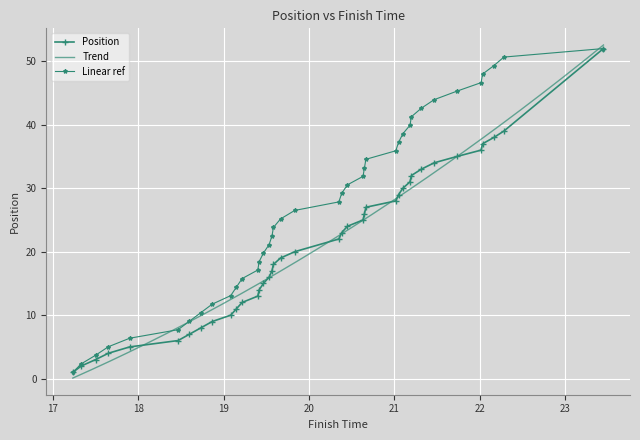

What is the value of the Linear ref point at the 10th from the left?

13.1